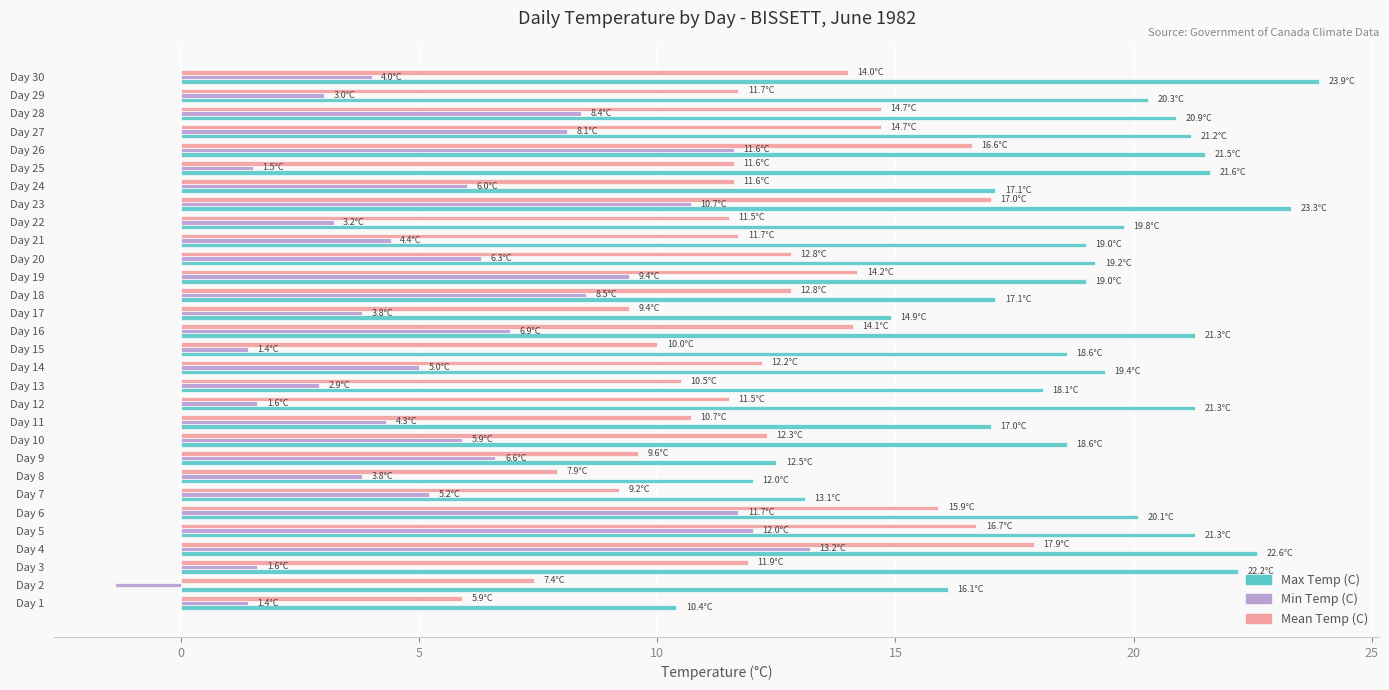

Count the number of data series in this chart.

3